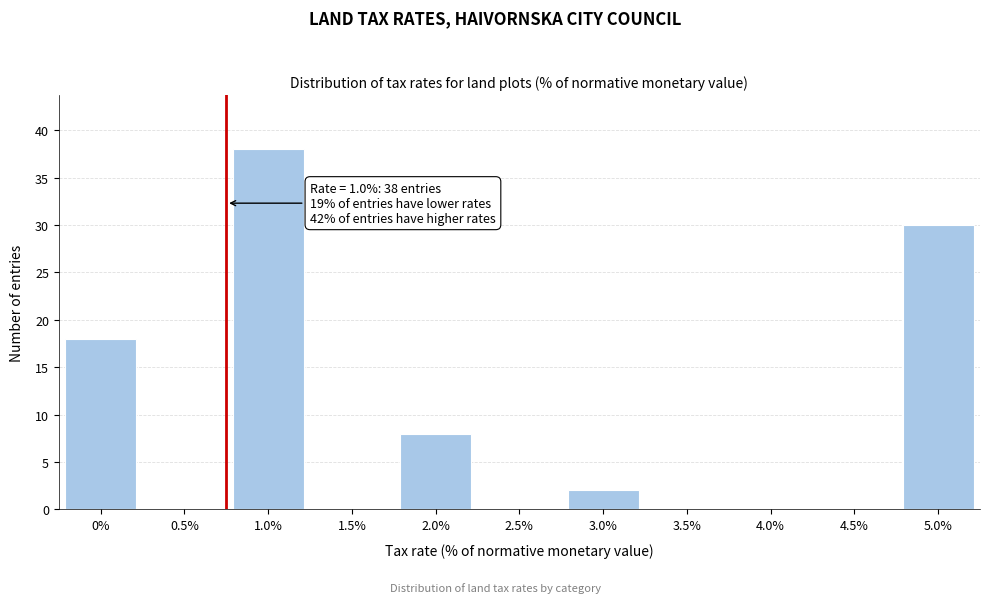

Reading left to right, list all the values displayed in this chart.

0%=18	0.5%=0	1.0%=38	1.5%=0	2.0%=8	2.5%=0	3.0%=2	3.5%=0	4.0%=0	4.5%=0	5.0%=30